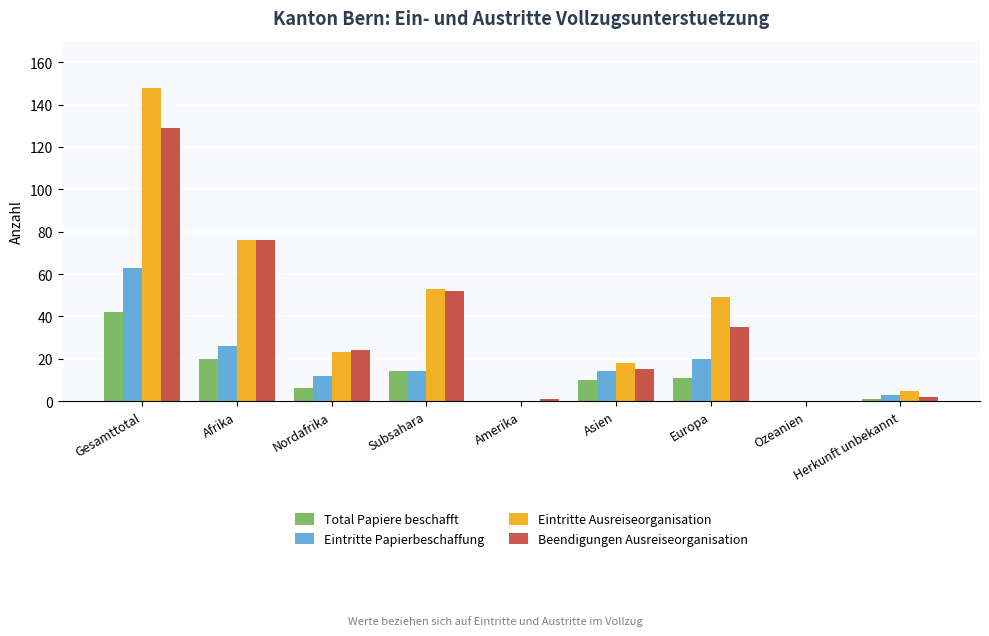

Reading left to right, transcribe all the data shown in this chart.

Total Papiere beschafft: 42	20	6	14	0	10	11	0	1
Eintritte Papierbeschaffung: 63	26	12	14	0	14	20	0	3
Eintritte Ausreiseorganisation: 148	76	23	53	0	18	49	0	5
Beendigungen Ausreiseorganisation: 129	76	24	52	1	15	35	0	2